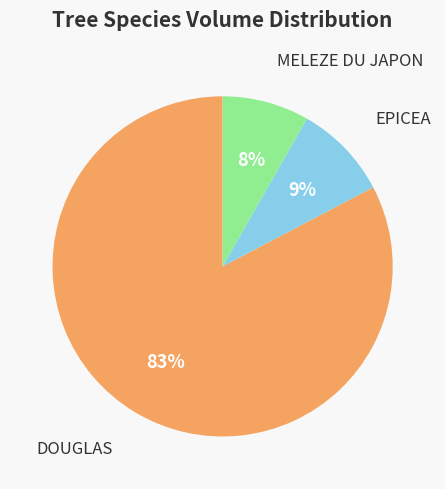

Between EPICEA and DOUGLAS, which is larger?

DOUGLAS